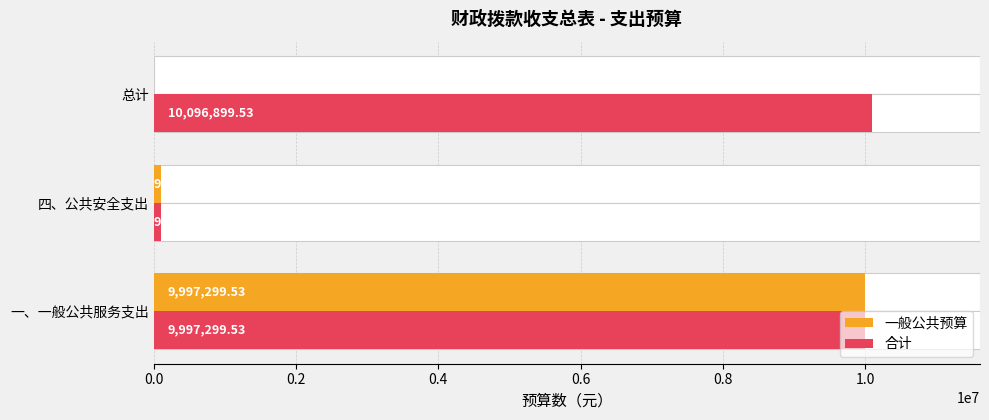

What is the difference between the maximum and minimum values in the 一般公共预算 series?

9997299.5